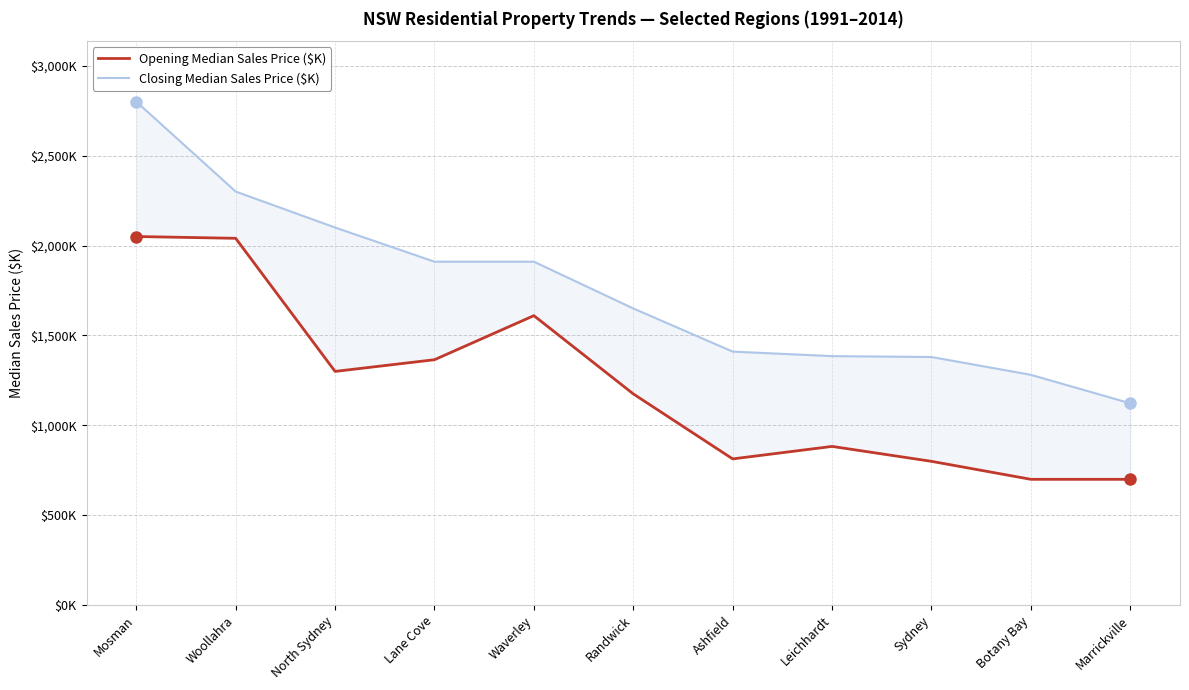

Reading left to right, extract all data points from this chart.

Opening Median Sales Price ($K): Mosman=2050.0	Woollahra=2040.0	North Sydney=1300.0	Lane Cove=1365.0	Waverley=1610.0	Randwick=1175.0	Ashfield=813.5	Leichhardt=883.0	Sydney=800.0	Botany Bay=700.0	Marrickville=700.0
Closing Median Sales Price ($K): Mosman=2800.0	Woollahra=2300.0	North Sydney=2100.0	Lane Cove=1910.0	Waverley=1910.0	Randwick=1650.0	Ashfield=1410.0	Leichhardt=1385.0	Sydney=1380.0	Botany Bay=1281.0	Marrickville=1122.5